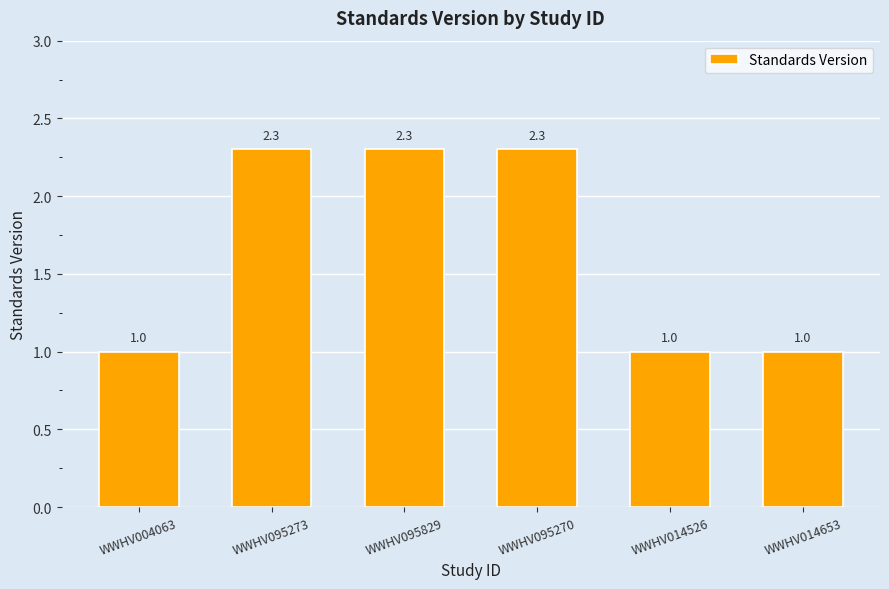

What is the difference between the maximum and minimum values?

1.3